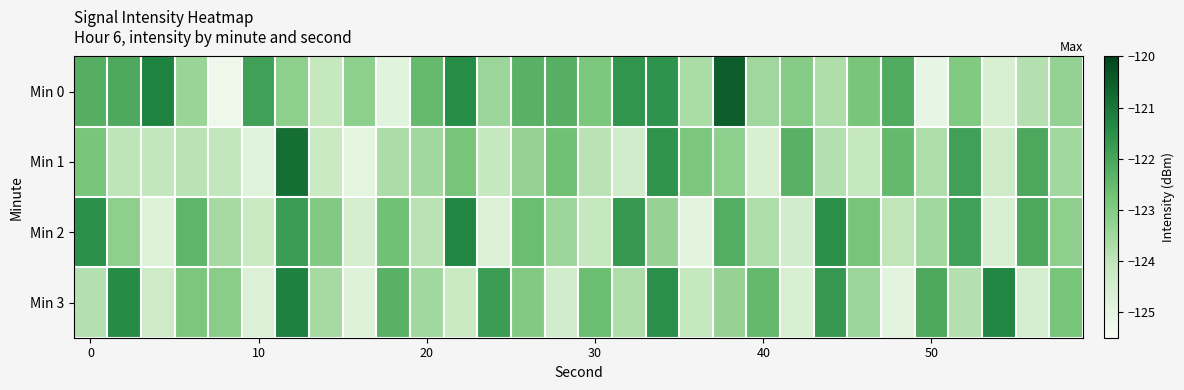

How many categories are shown in the chart?

30